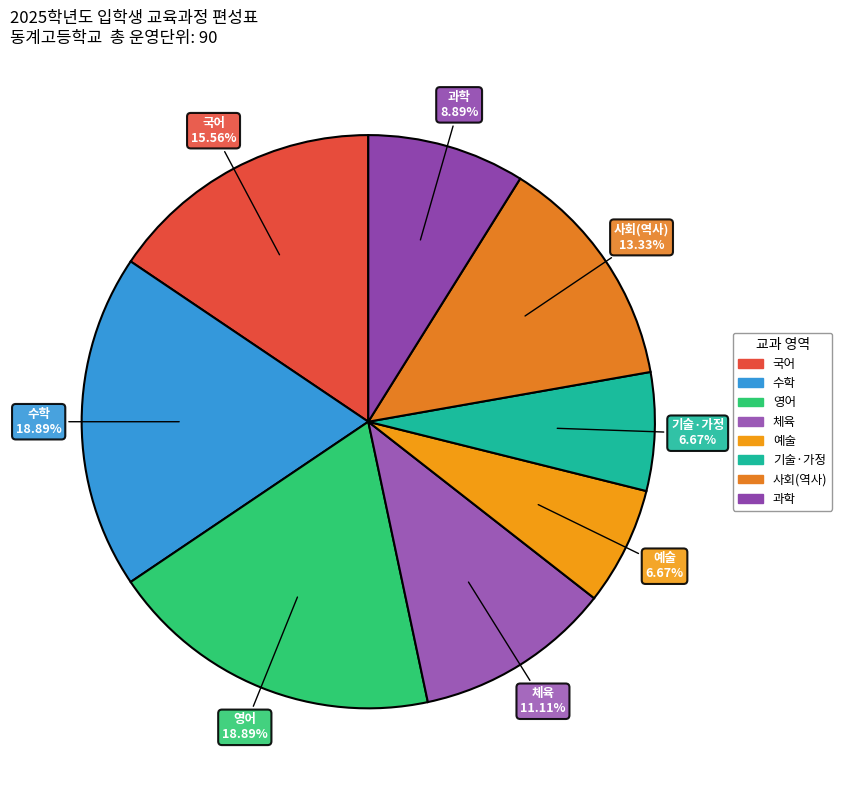

Is the sum of 예술 and 체육 greater than half?

No